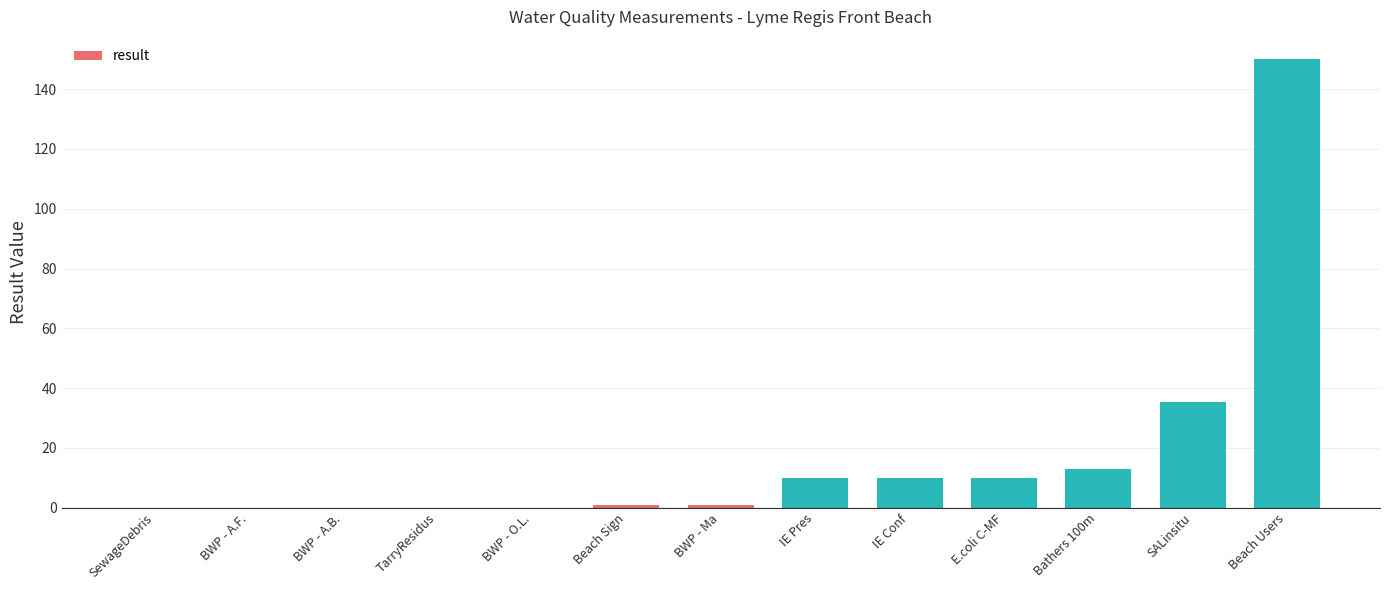

At which label is the value closest to 75?

SALinsitu